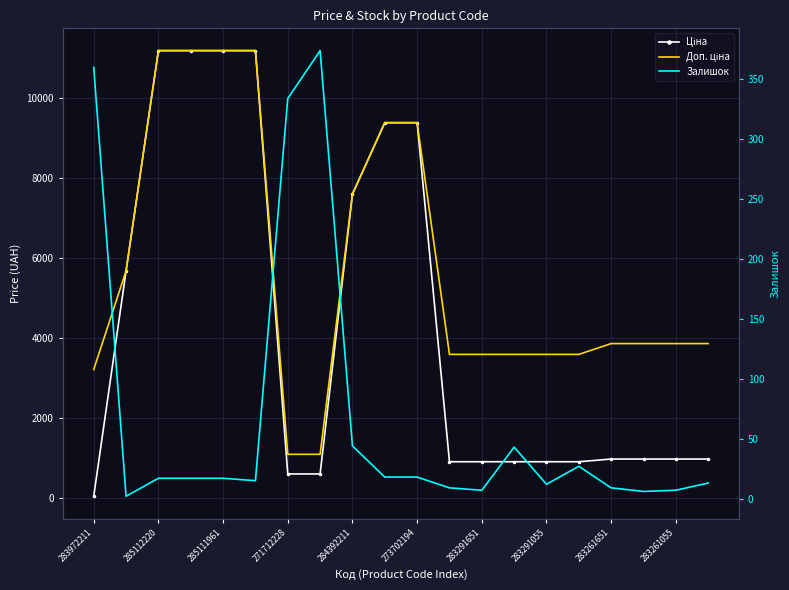

After their last crossing, which series has the higher values: Ціна or Залишок?

Ціна